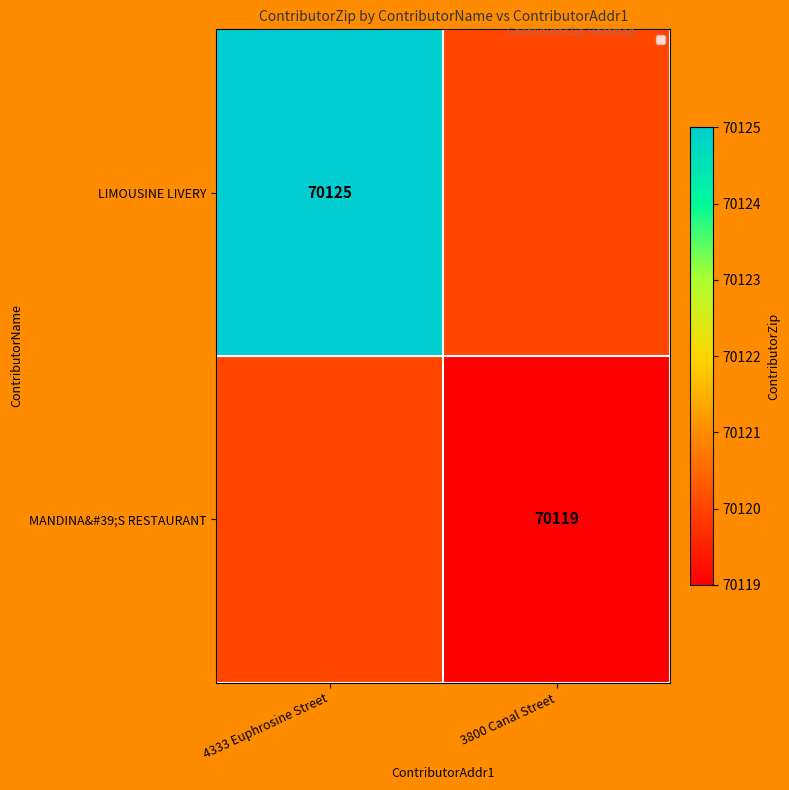

The LIMOUSINE LIVERY series shows 112883 at 4333 Euphrosine Street. True or false?

False